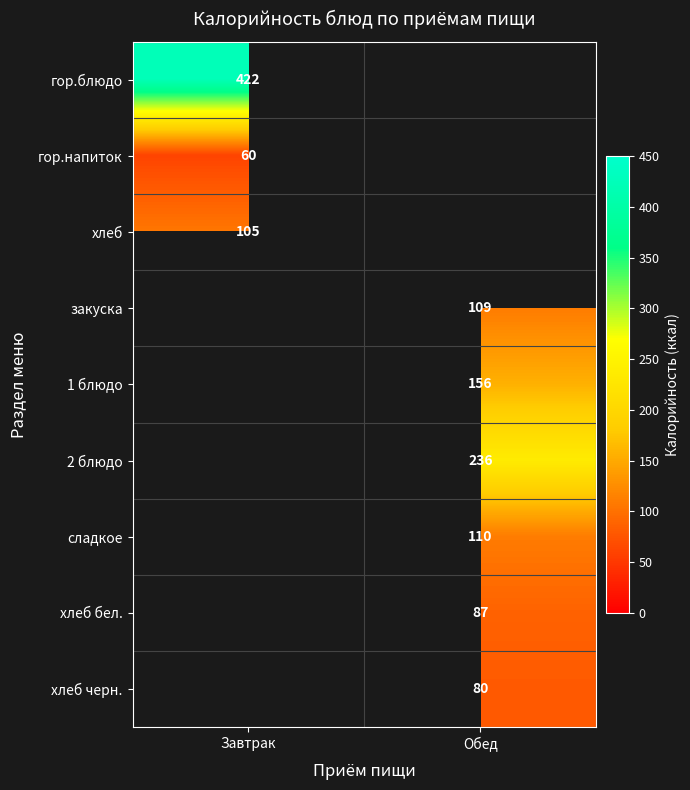

Count the number of categories in the chart.

2